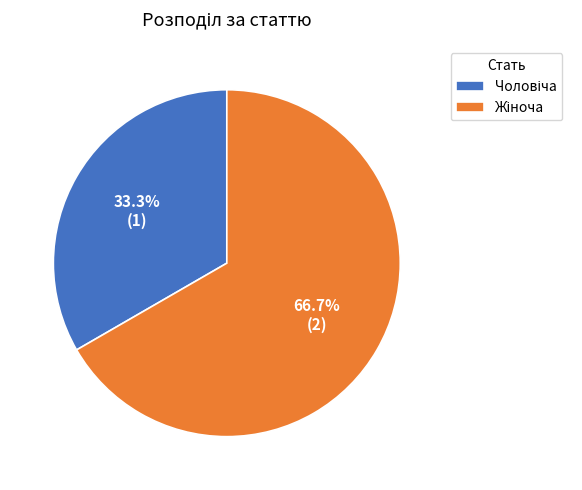

Does any single category account for the majority?

Yes